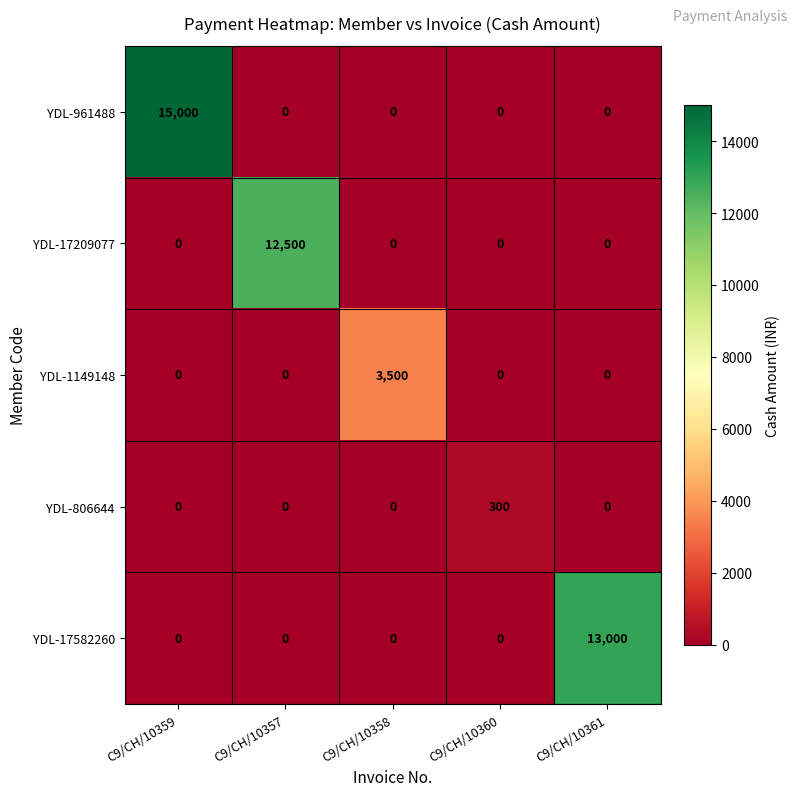

What is the spread (max minus min) of values at C9/CH/10358?

3500